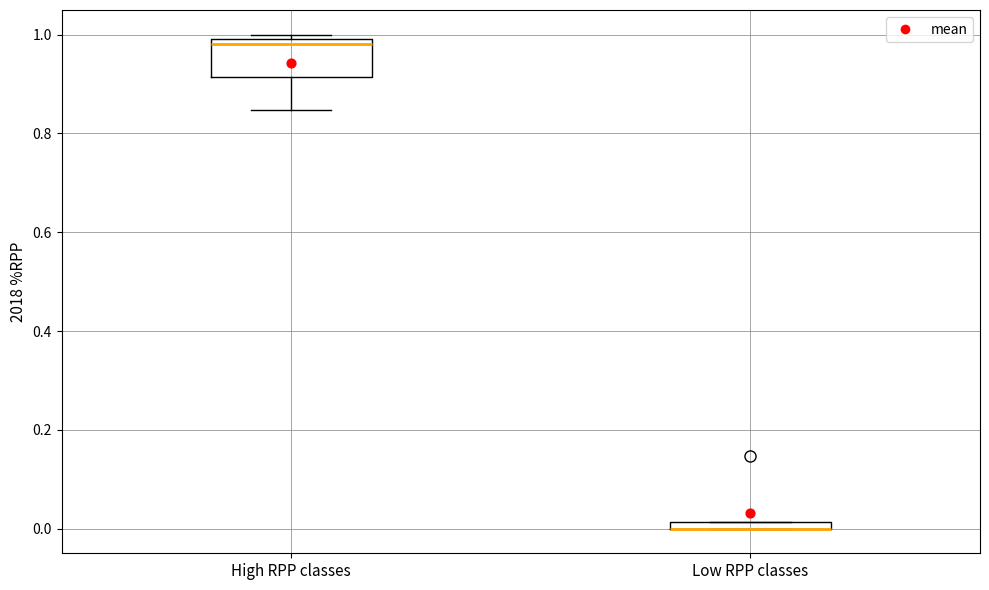

Where is the upper edge of the box for Low RPP classes on the y-axis? The values are not printed on the chart, so give them approximately, as read against the axis.

0.02